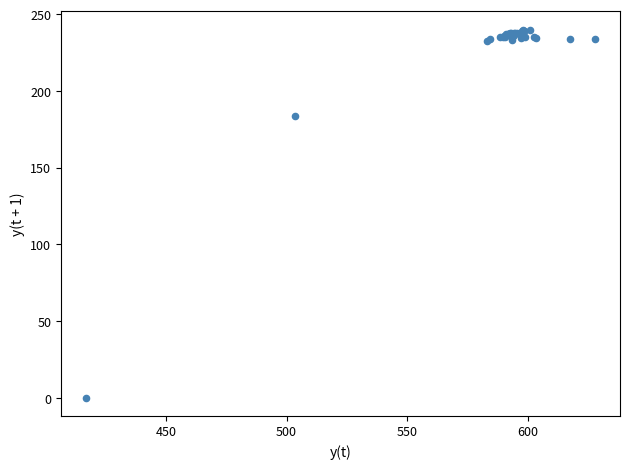

What Y value in the scatter plot is closest to 120?

183.8